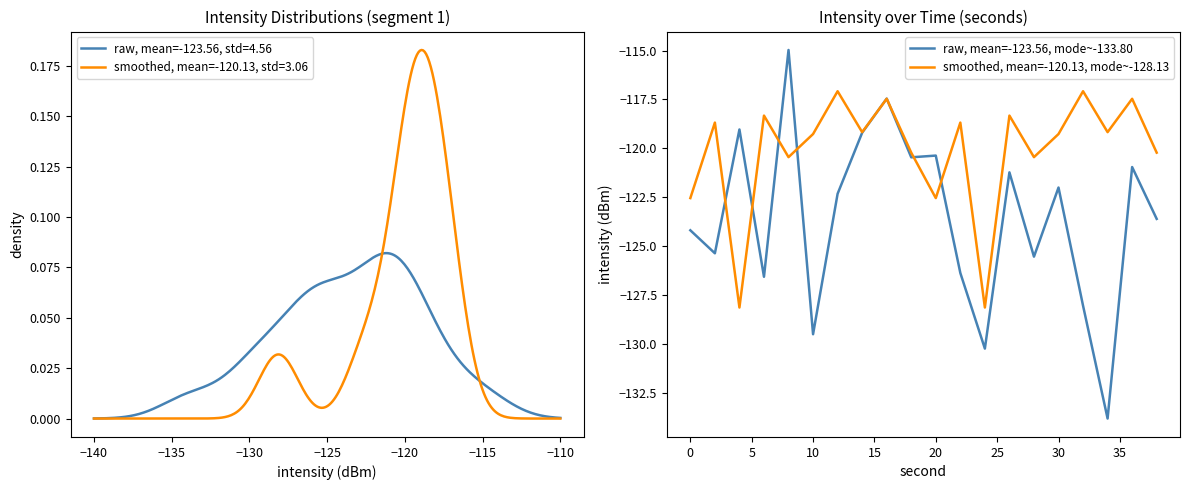

How many times do raw, mean=-123.56, mode~-133.80 and smoothed, mean=-120.13, mode~-128.13 cross each other?

8